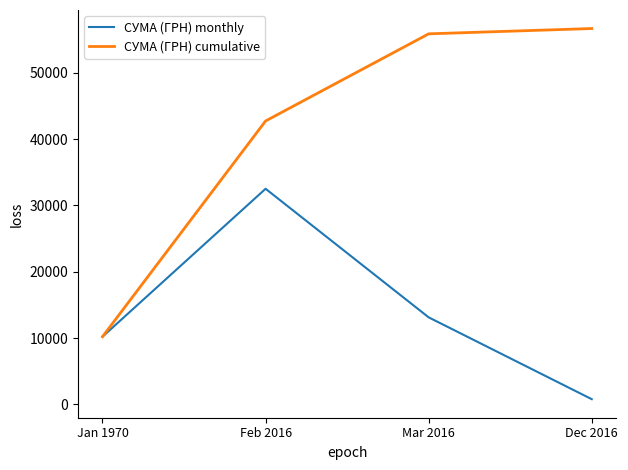

True or false: СУМА (ГРН) cumulative has a value of 55879.3 at Mar 2016.

True